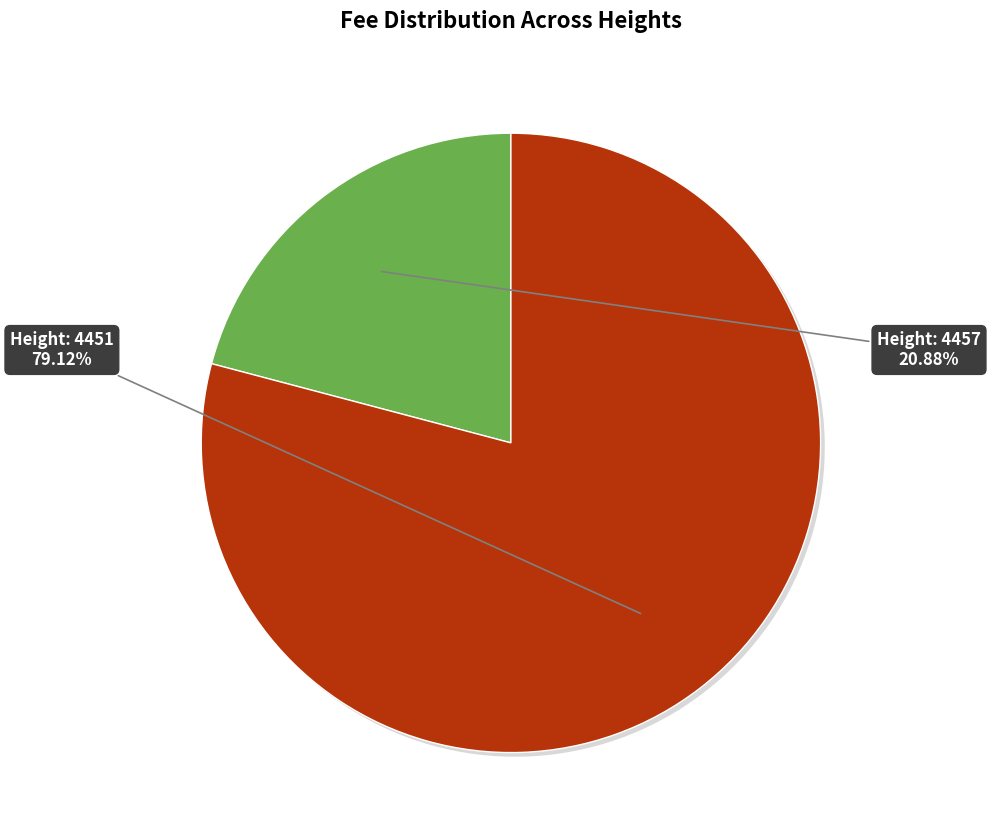

Does any single category account for the majority?

Yes